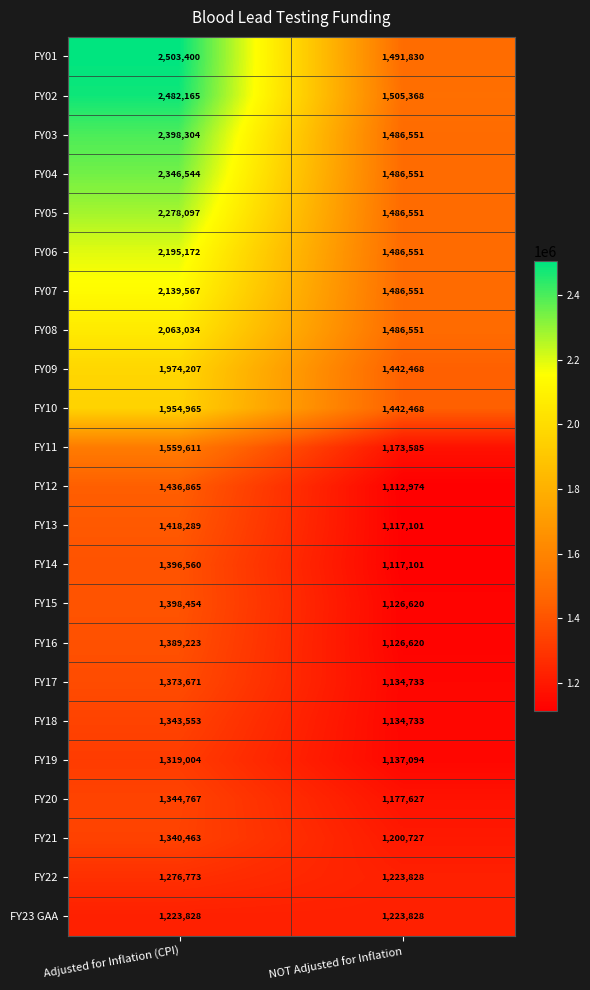

What is the total value across all series at NOT Adjusted for Inflation?

29808011